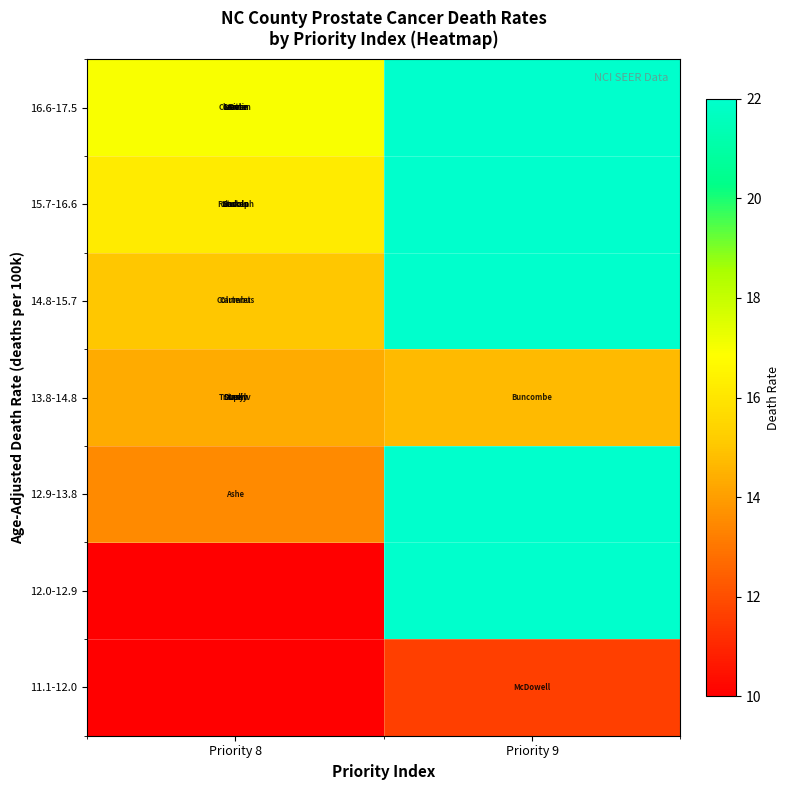

At how many categories does at least one series exceed 73?

1